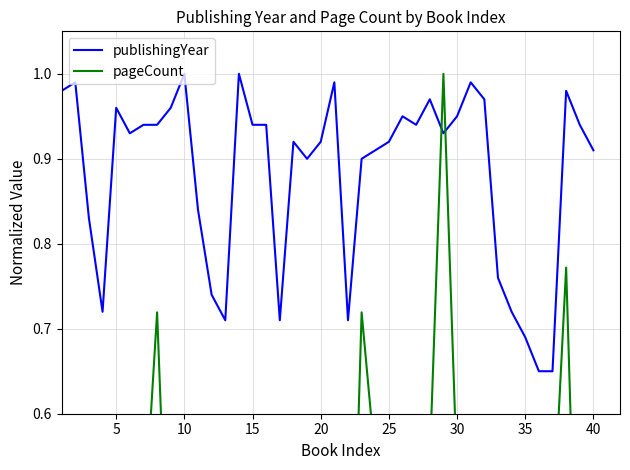

The pageCount series shows 0.4 at 25. True or false?

True